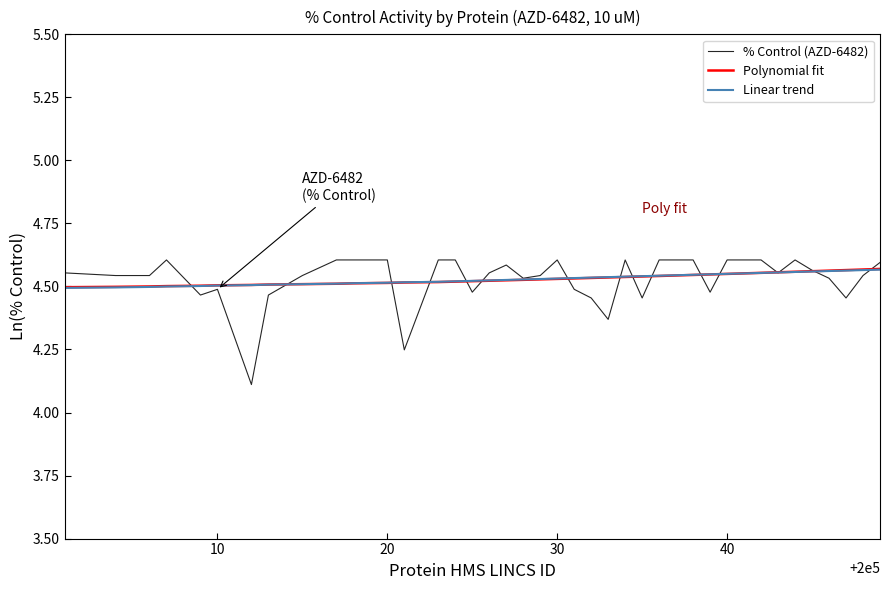

How many lines are shown in the chart?

3